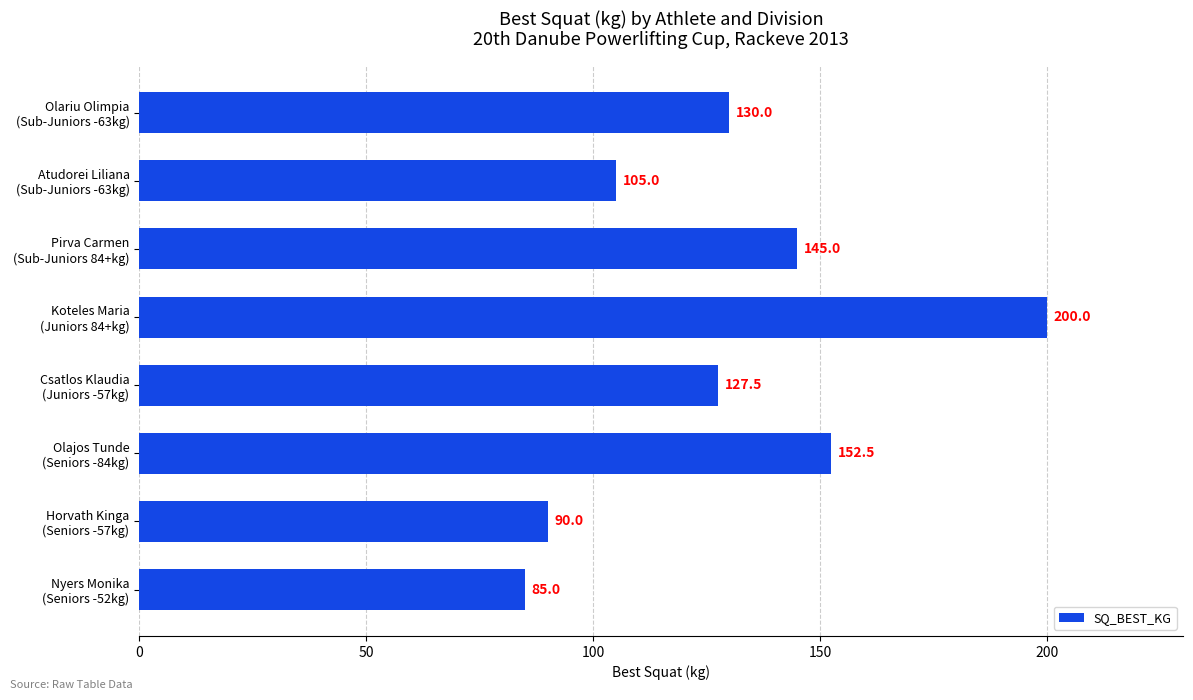

What is the minimum value shown in the chart?

85.0